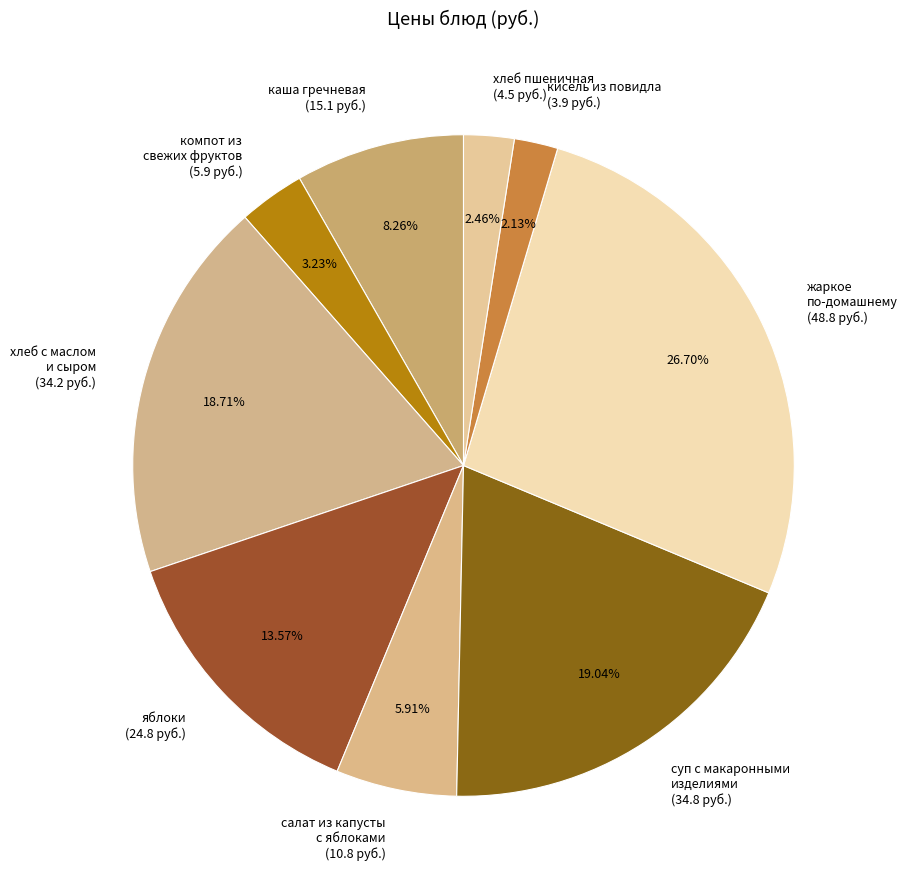

Which category has the biggest portion of the pie?

жаркое по-домашнему (48.8 руб.)